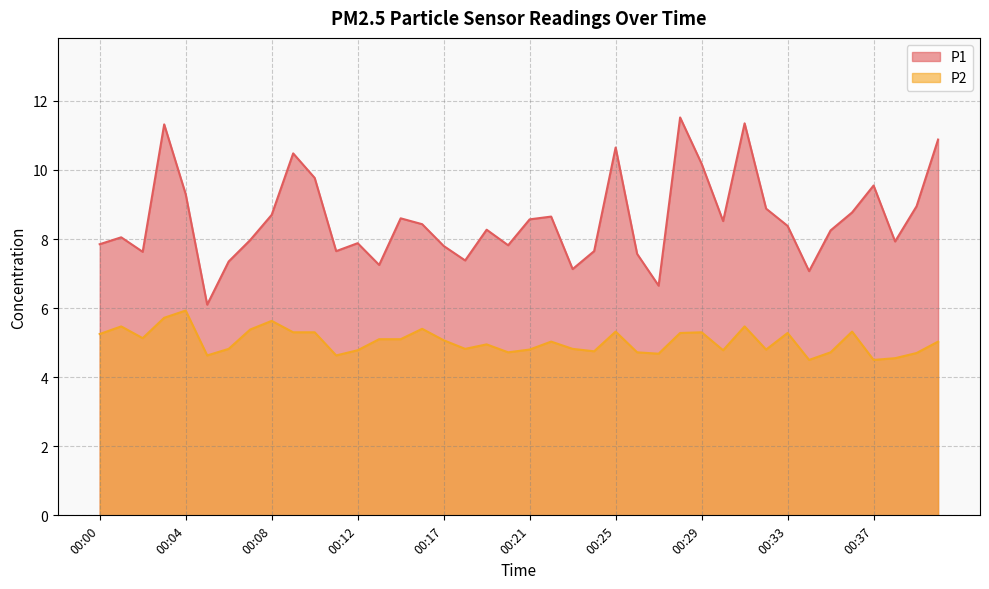

True or false: P1 has a value of 7.1 at 00:23.

True